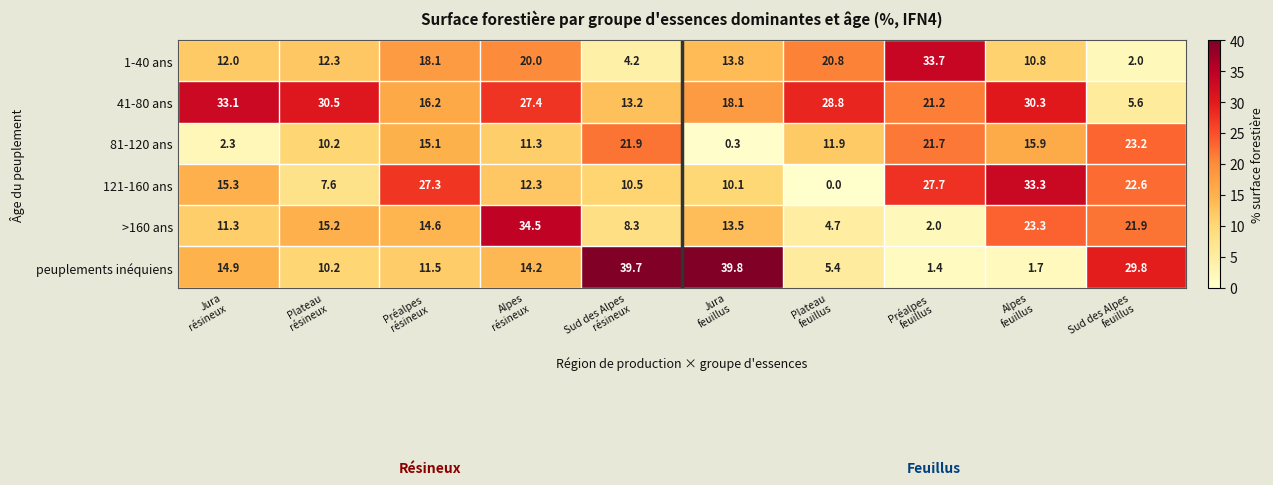

What is the maximum value shown in the chart?

39.8